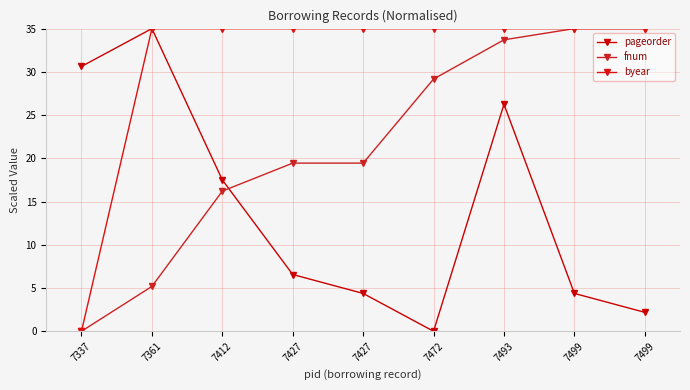

How many lines are shown in the chart?

3